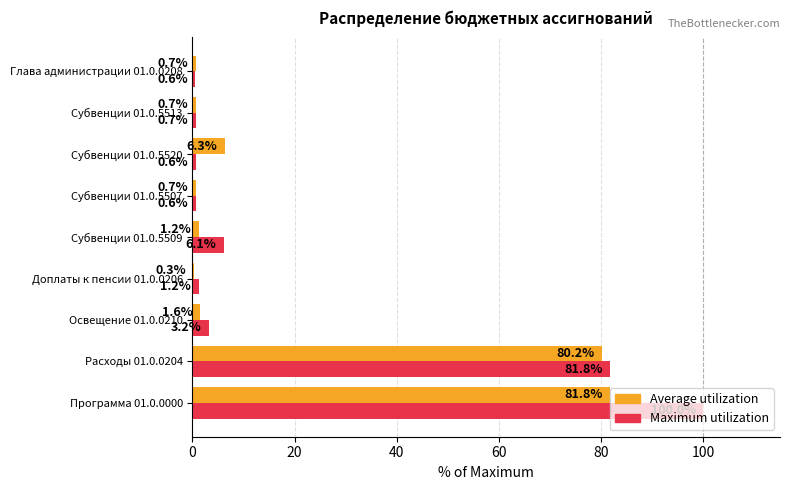

True or false: Maximum utilization has a value of 1.5 at Субвенции 01.0.5509.

False